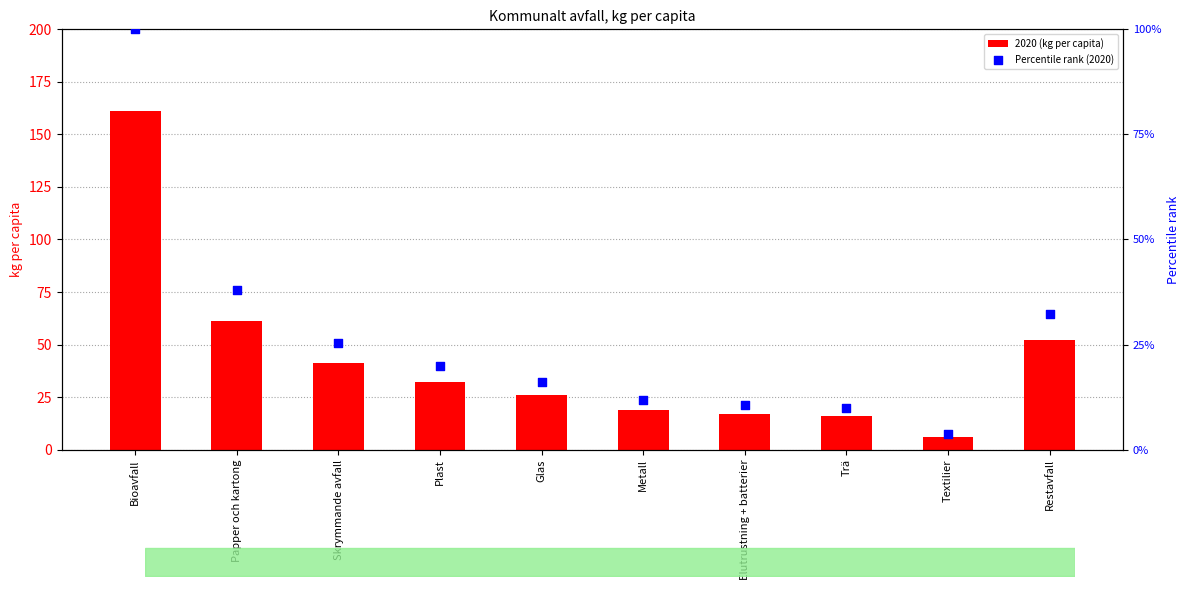

Which series has the largest total across all categories?

2020 (kg per capita)